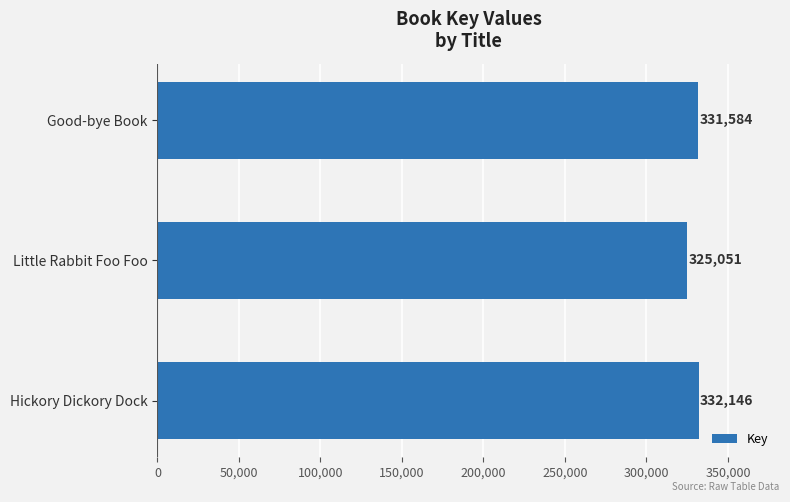

Between Little Rabbit Foo Foo and Hickory Dickory Dock, which is larger?

Hickory Dickory Dock